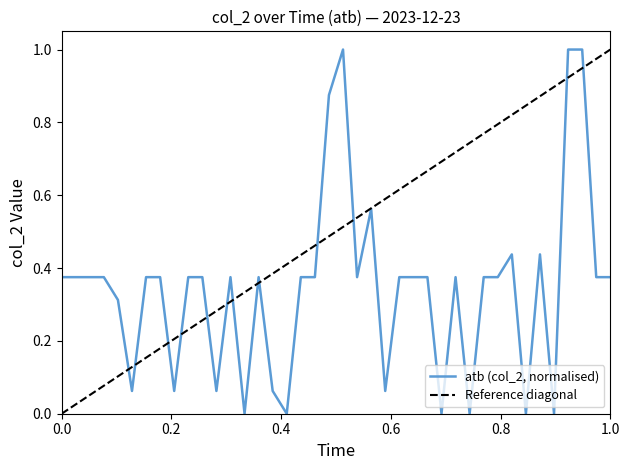

How many interior local peaks (higher than both neighbors) does the data have?

7